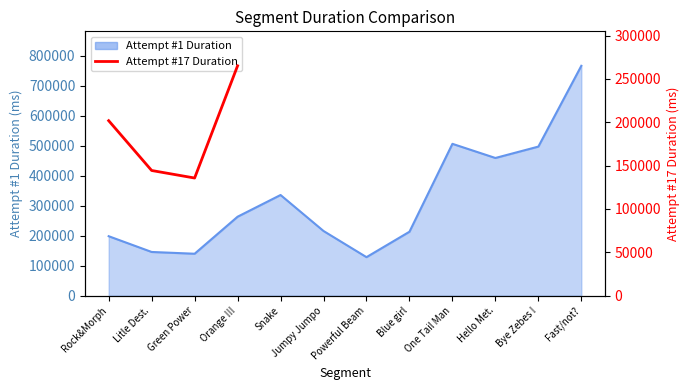

Read the value at Orange !!!.

265108